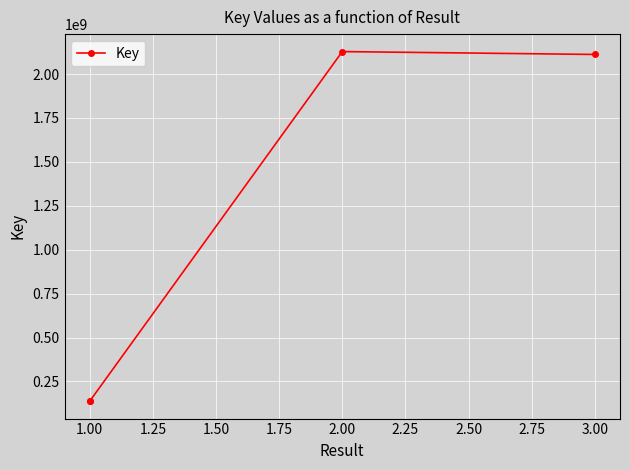

The chart shows a value of 210628126 at 1.00. True or false?

False